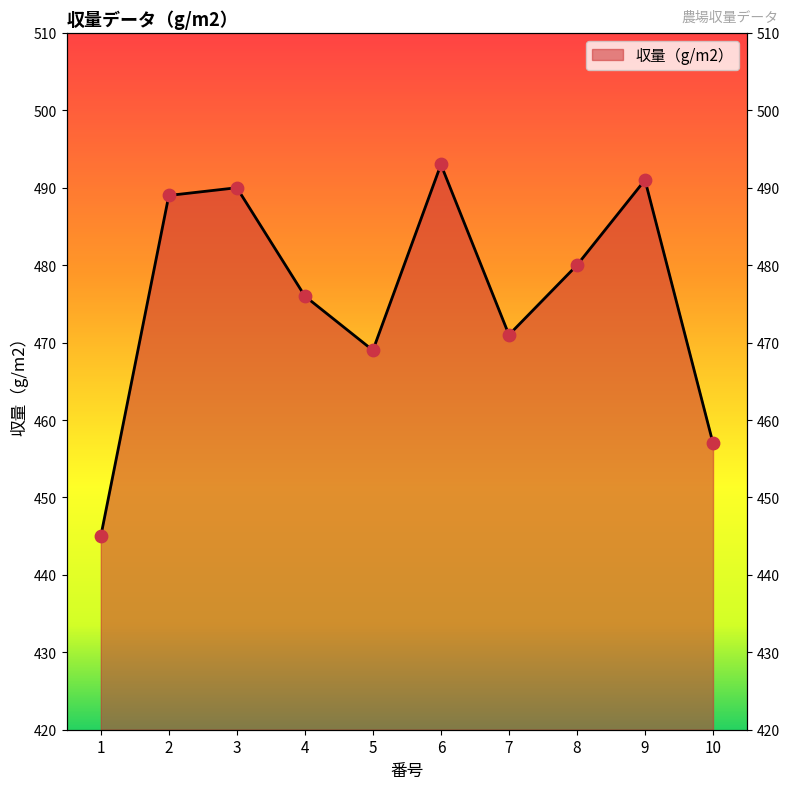

What is the change in value from 1 to 4?

+31